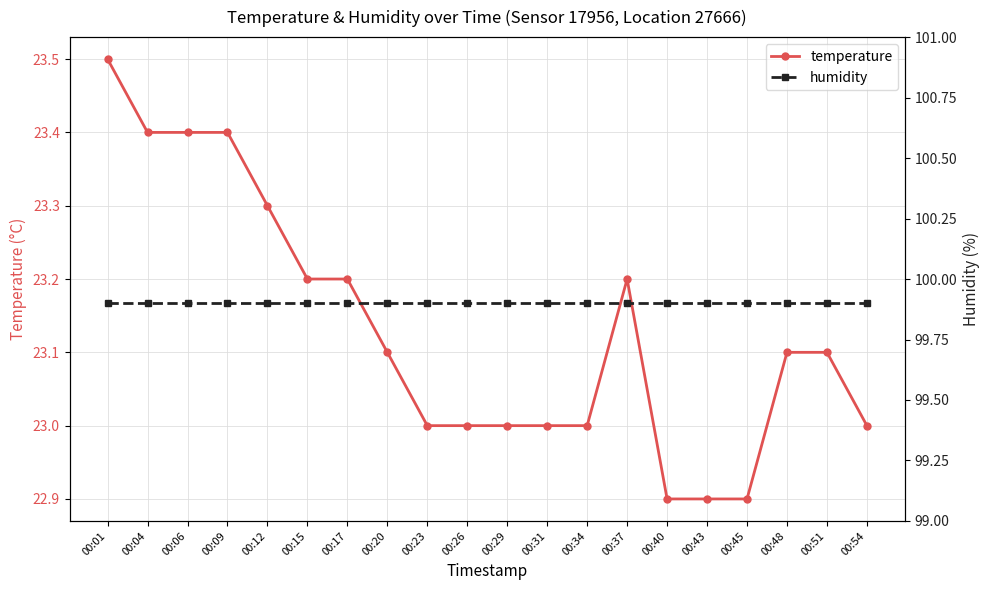

At which label is temperature closest to 23?

00:23